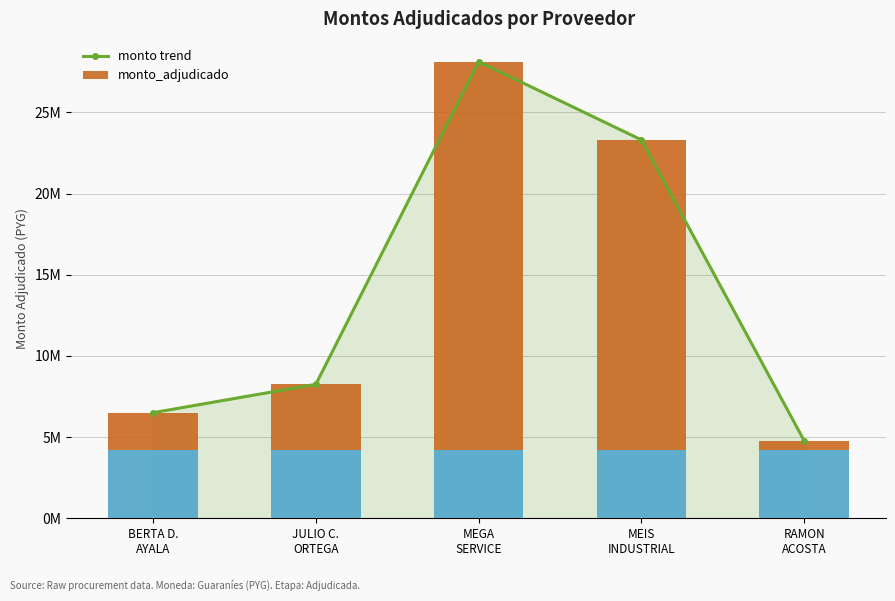

Reading left to right, extract all data points from this chart.

monto trend: BERTA D.
AYALA=6500000	JULIO C.
ORTEGA=8250000	MEGA
SERVICE=28134000	MEIS
INDUSTRIAL=23310000	RAMON
ACOSTA=4770000
monto_adjudicado: BERTA D.
AYALA=6500000	JULIO C.
ORTEGA=8250000	MEGA
SERVICE=28134000	MEIS
INDUSTRIAL=23310000	RAMON
ACOSTA=4770000